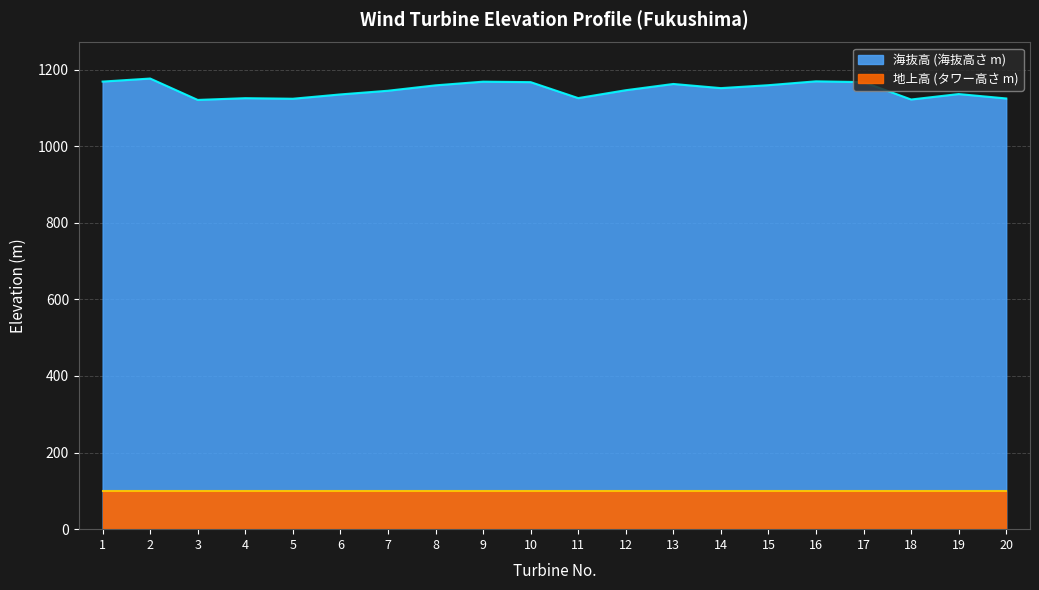

What is the difference between the maximum and minimum values?

55.8